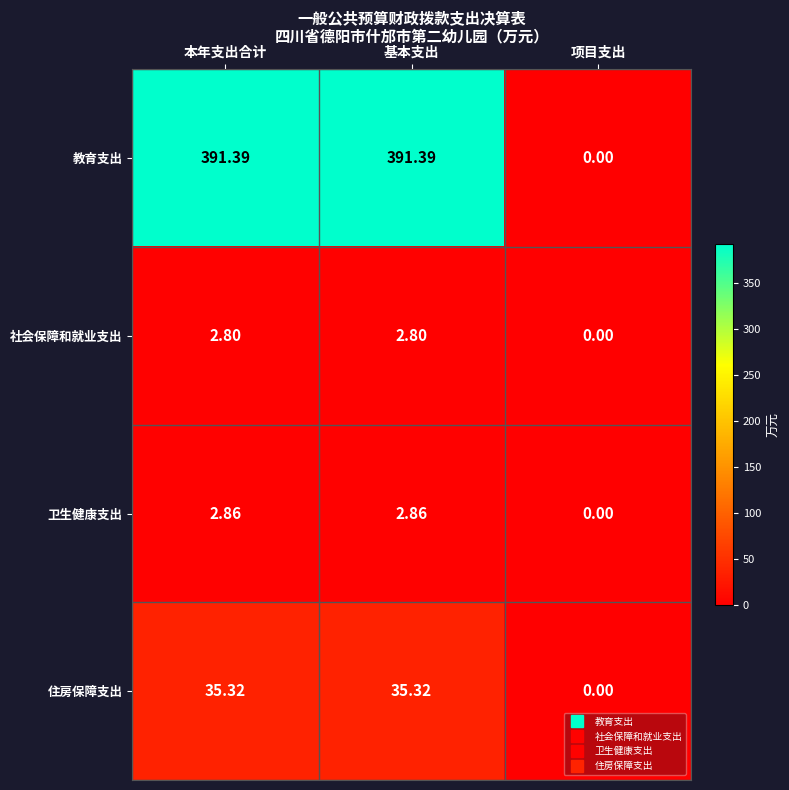

Is the value of 住房保障支出 at 本年支出合计 greater than the value of 教育支出 at 本年支出合计?

No